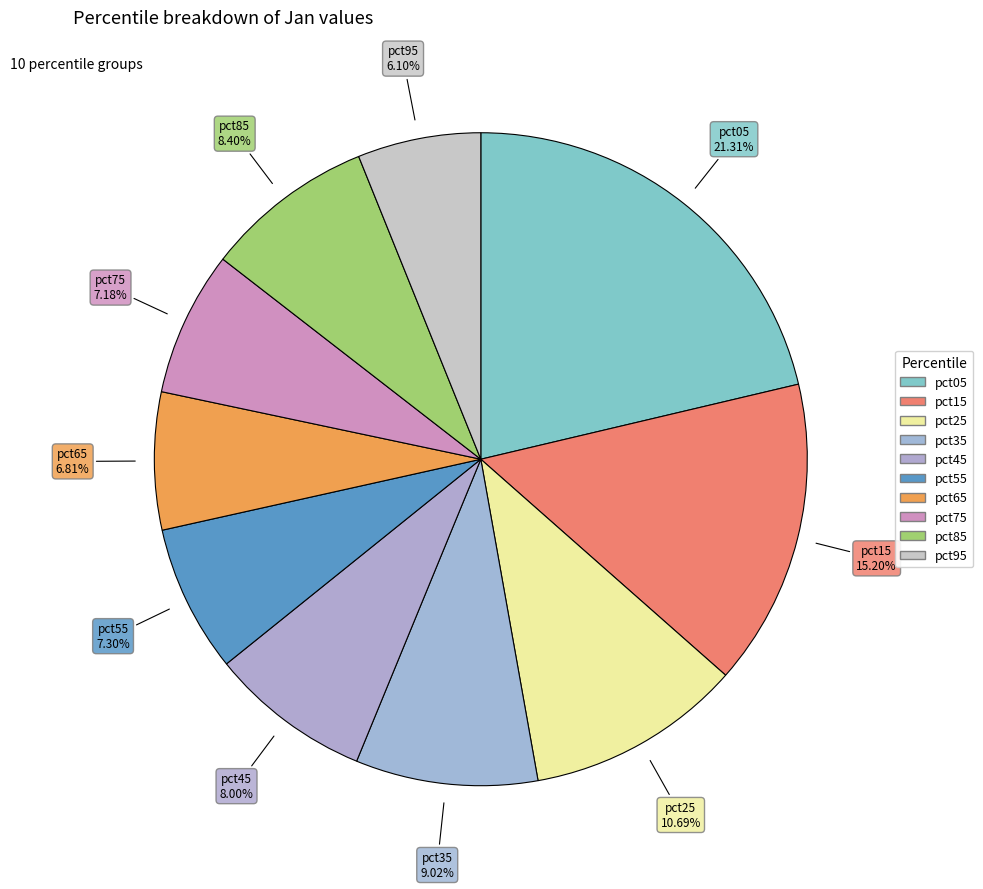

How many slices are in this pie chart?

10